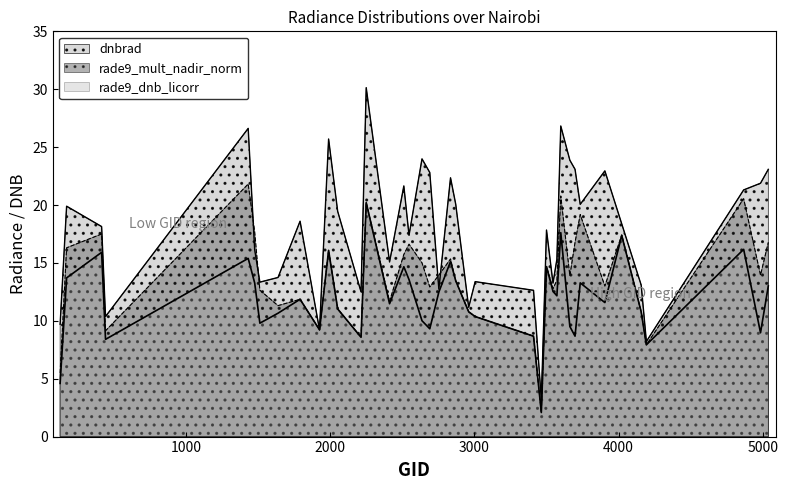

Rank the series by their average value, from lowest to highest.

rade9_dnb_licorr, rade9_mult_nadir_norm, dnbrad